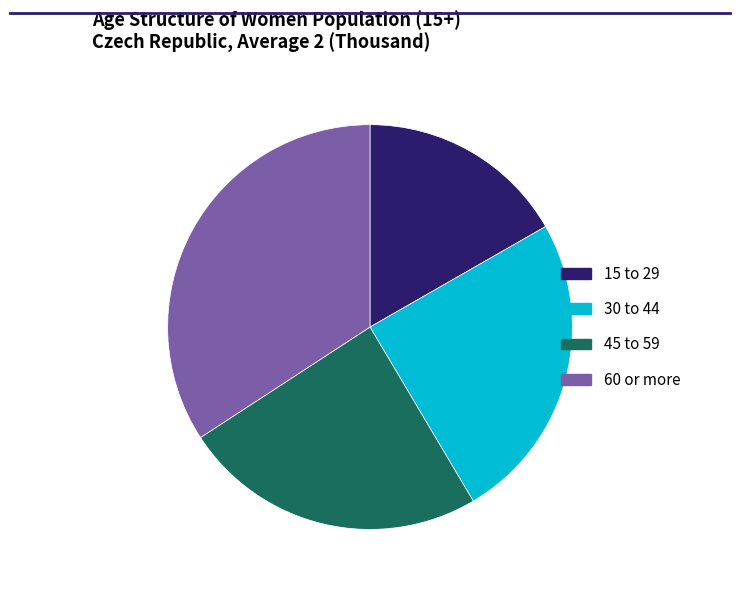

Is the sum of 45 to 59 and 15 to 29 greater than half?

No